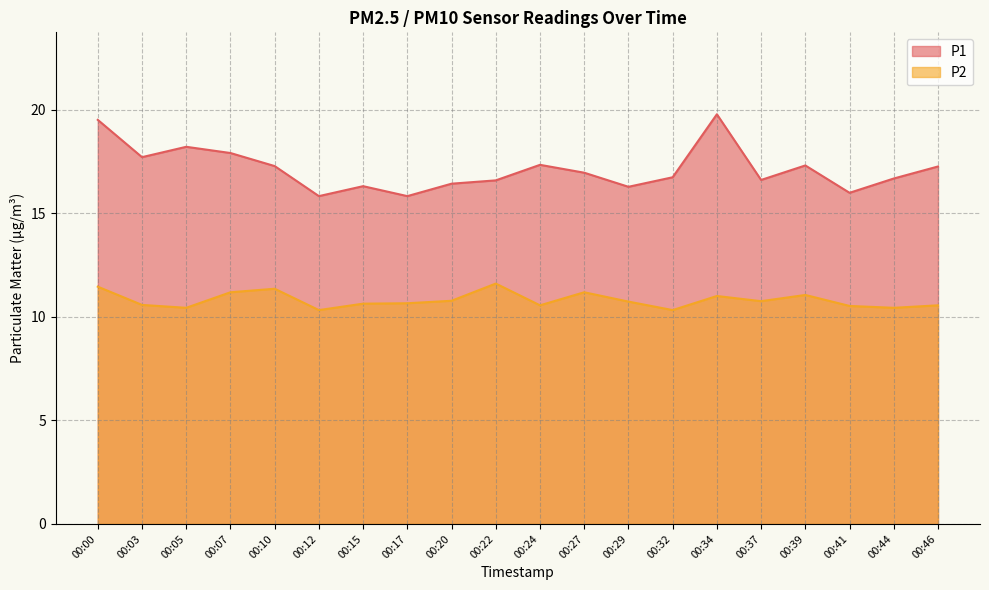

What is the difference between the P2 values at 00:24 and 00:32?

0.2